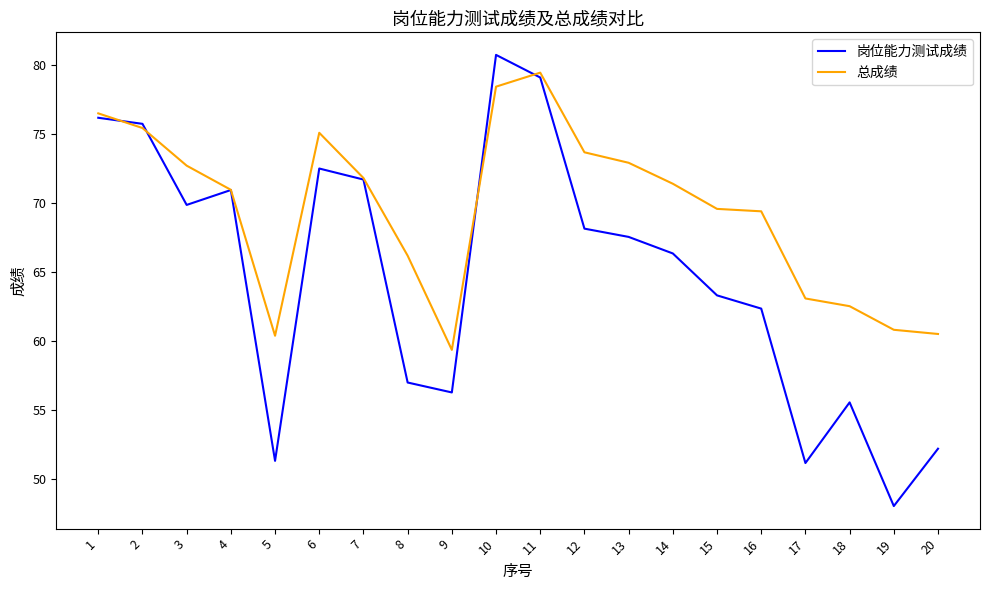

Which series changed the most between 8 and 13?

岗位能力测试成绩